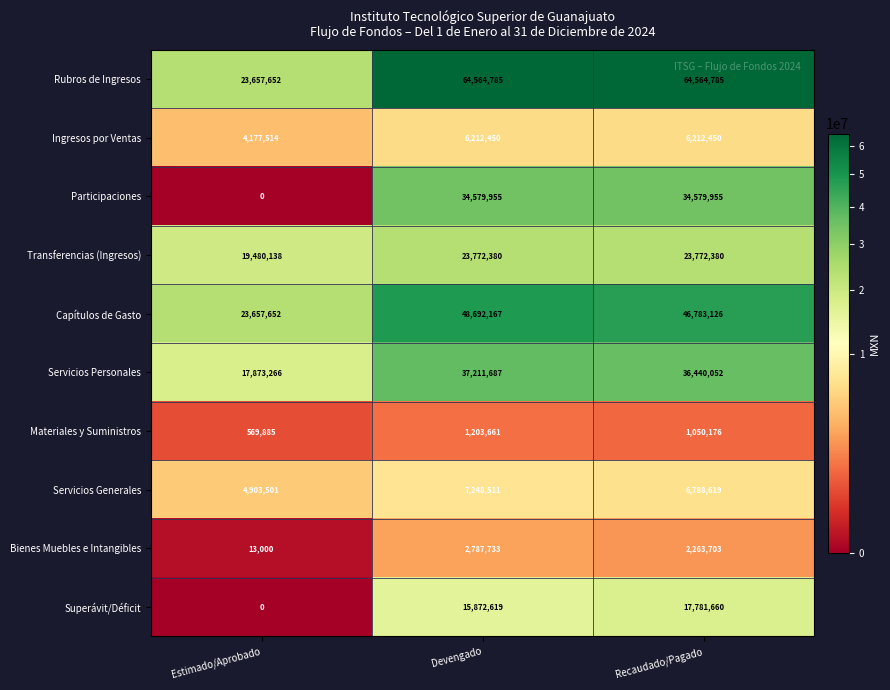

What is the greatest value displayed?

64564785